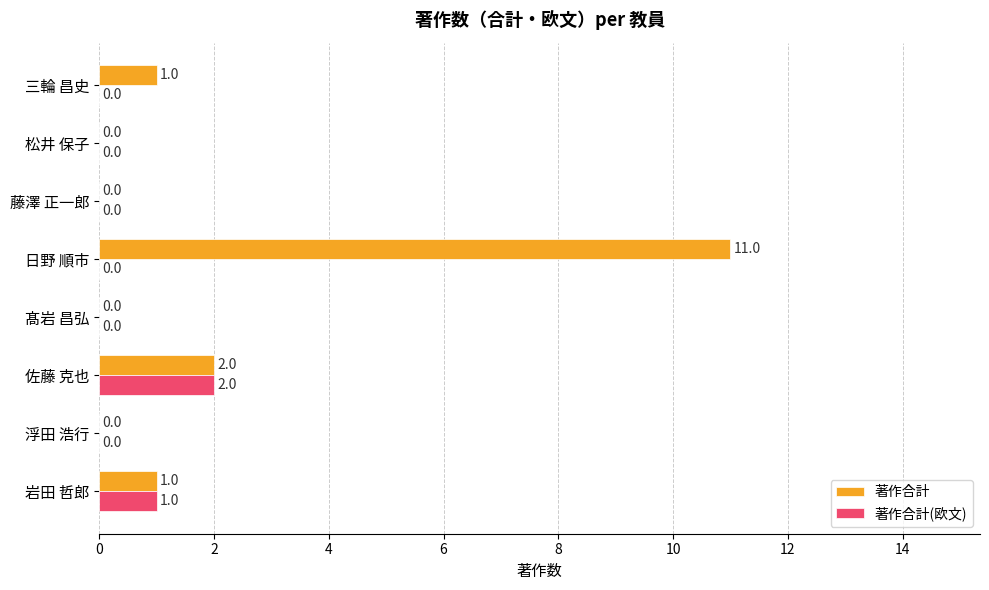

How many 著作合計(欧文) values are between 0 and 1?

7